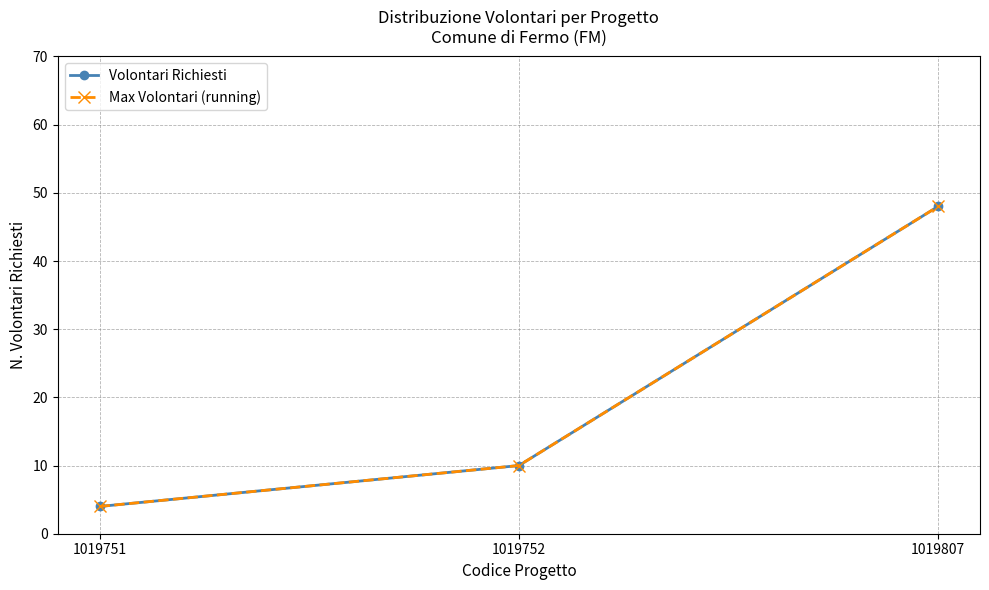

Which series has the largest range (max minus min)?

Volontari Richiesti